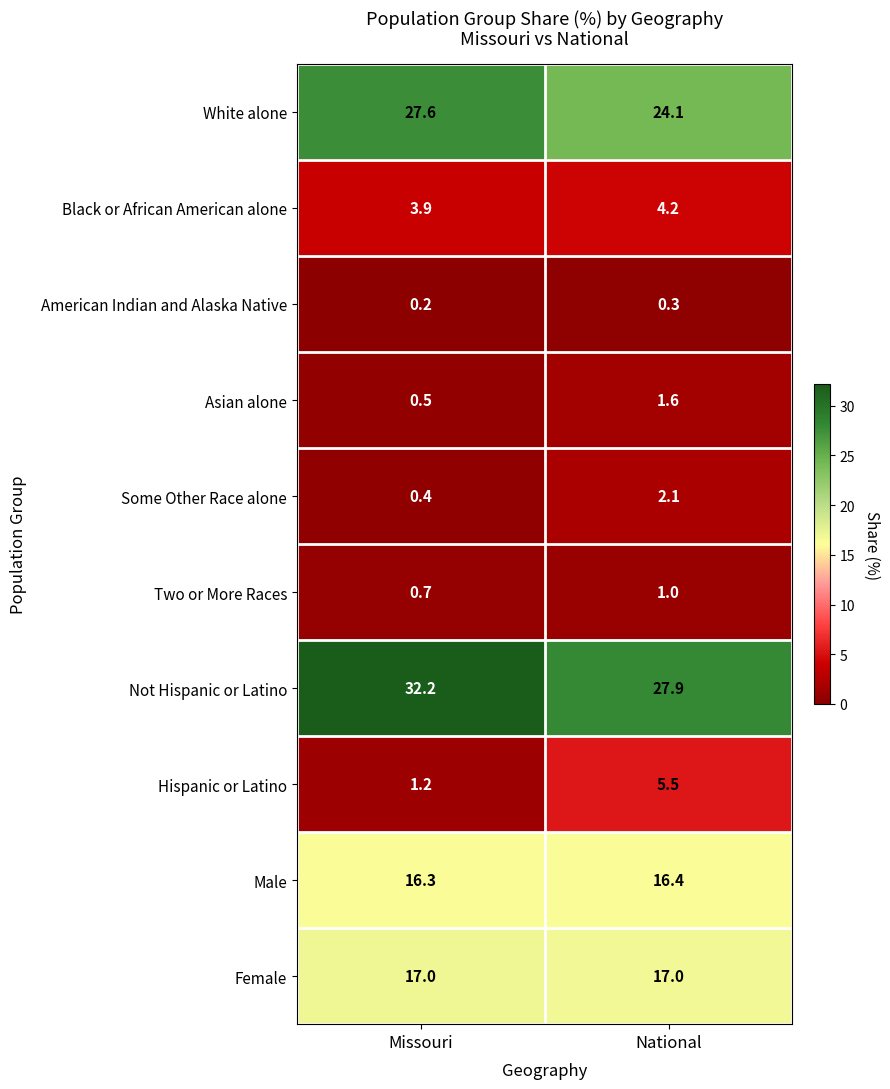

Which series has the largest total across all categories?

Not Hispanic or Latino